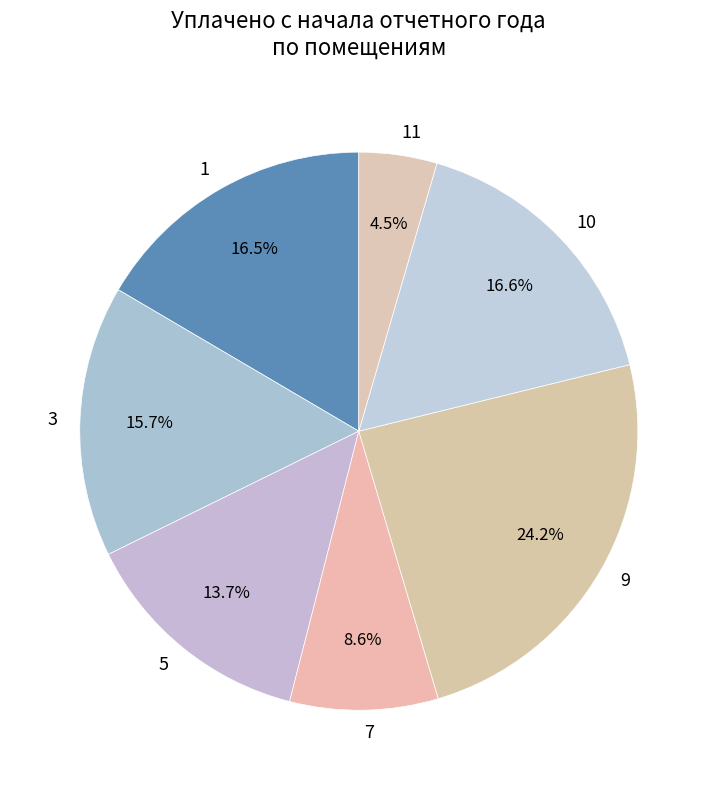

Which slice is the largest?

9